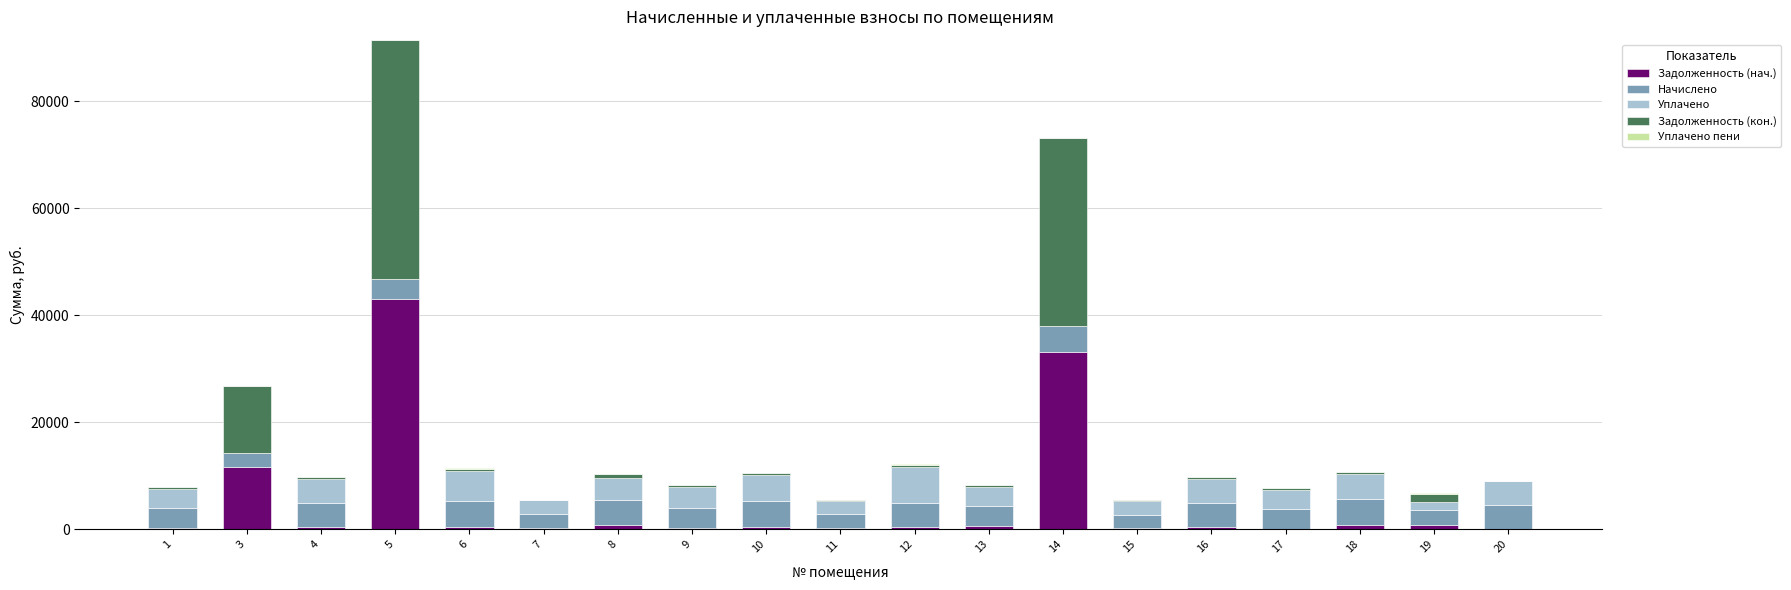

At which category is the sum across all series the highest?

5